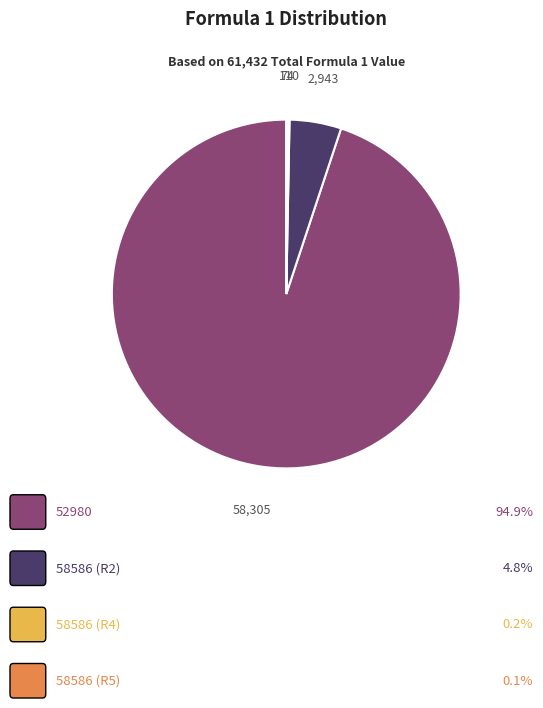

Is there any slice that represents more than half of the pie?

Yes